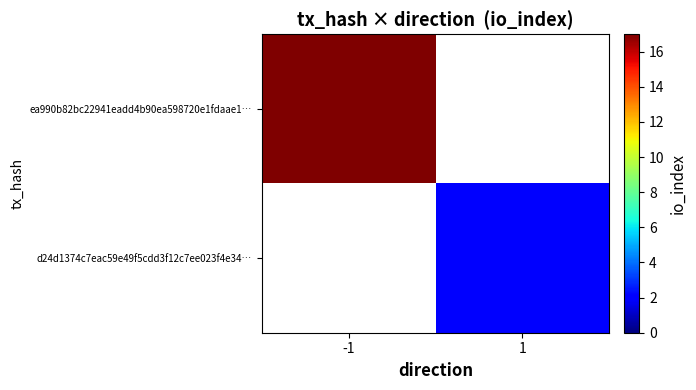

True or false: d24d1374c7eac59e49f5cdd3f12c7ee023f4e34… has a value of 2.8 at 1.

False